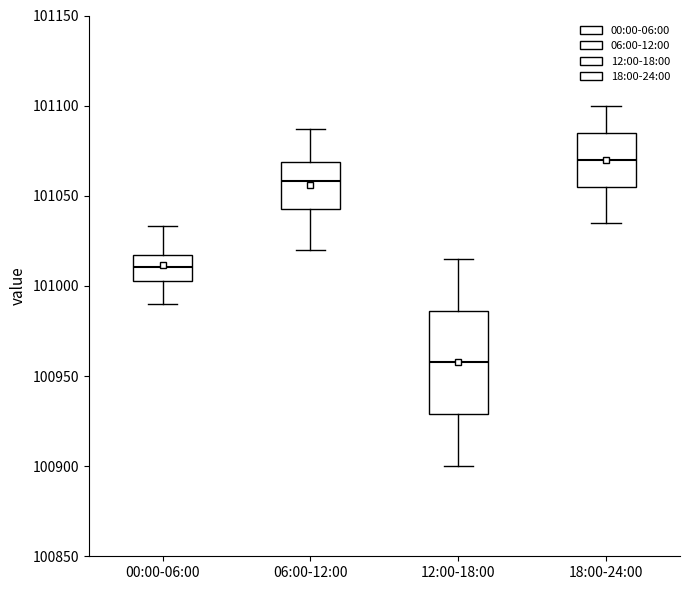

Reading left to right, read every box against the y-axis: the position of its median line, the range the box covers, and the ends of its whiskers. The values are not printed on the chart, so give them approximately, as read against the axis.

00:00-06:00: median 101010, box 101000 to 101015, whiskers 100990 to 101035
06:00-12:00: median 101060, box 101045 to 101070, whiskers 101020 to 101085
12:00-18:00: median 100960, box 100930 to 100985, whiskers 100900 to 101015
18:00-24:00: median 101070, box 101055 to 101085, whiskers 101035 to 101100